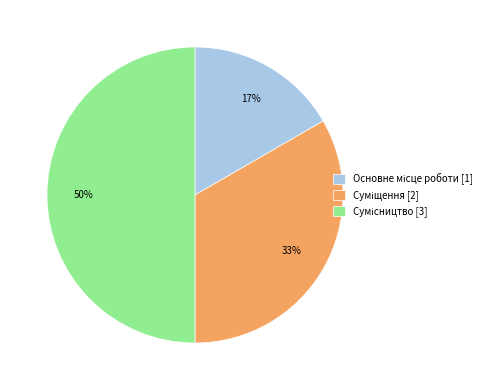

To the nearest percent, what is the average slice percentage?

33%